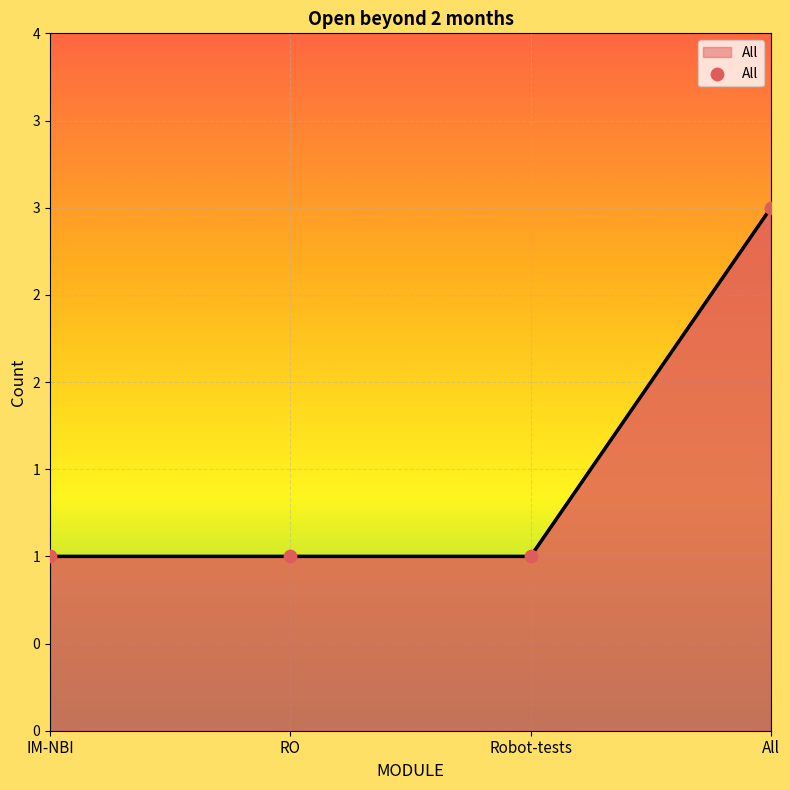

Which has a higher value, All or Robot-tests?

All